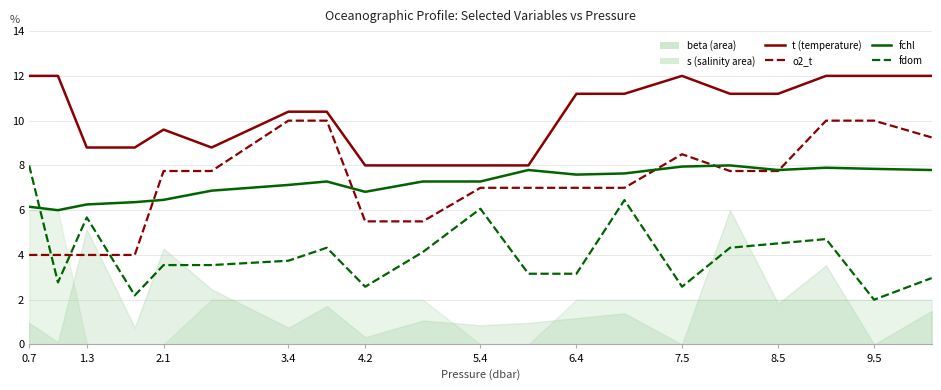

What position from the left is 2.1?

5